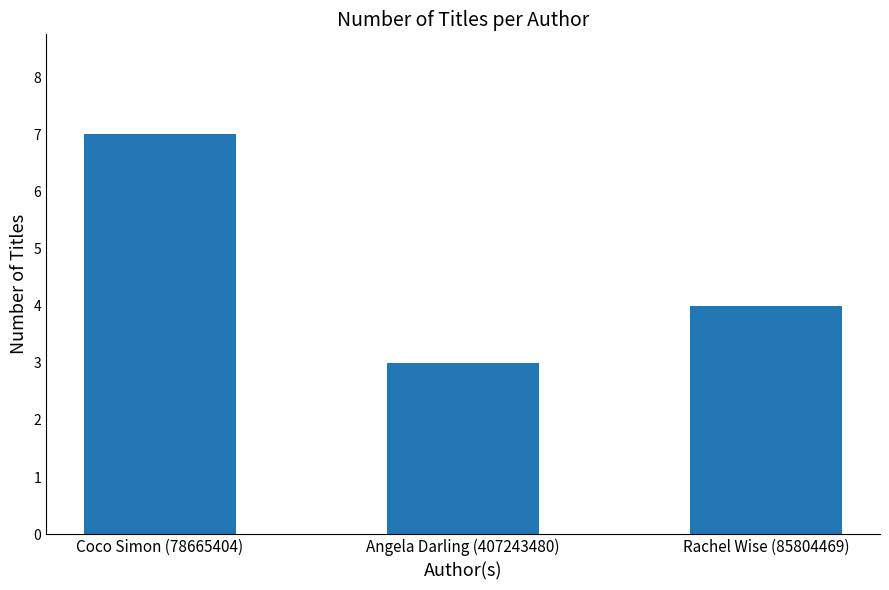

What position from the left is Coco Simon (78665404)?

1